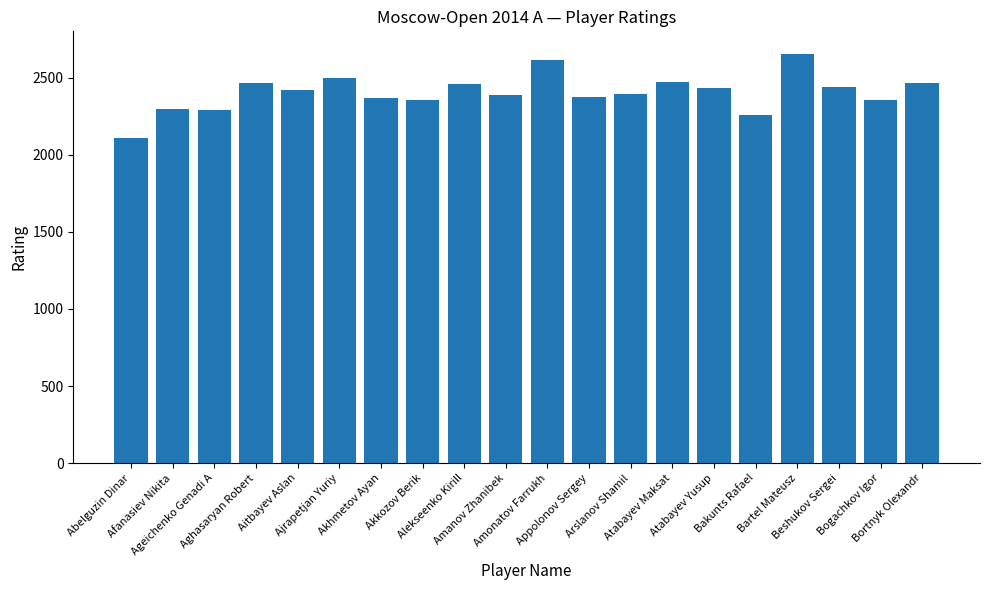

What is the value of the 16th bar from the left?

2259